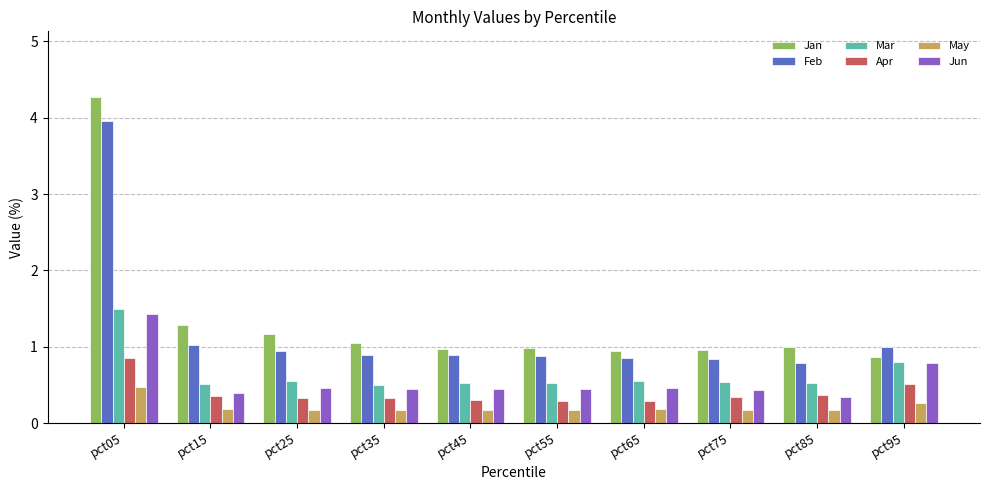

Which category has the highest value in the Jan series?

pct05